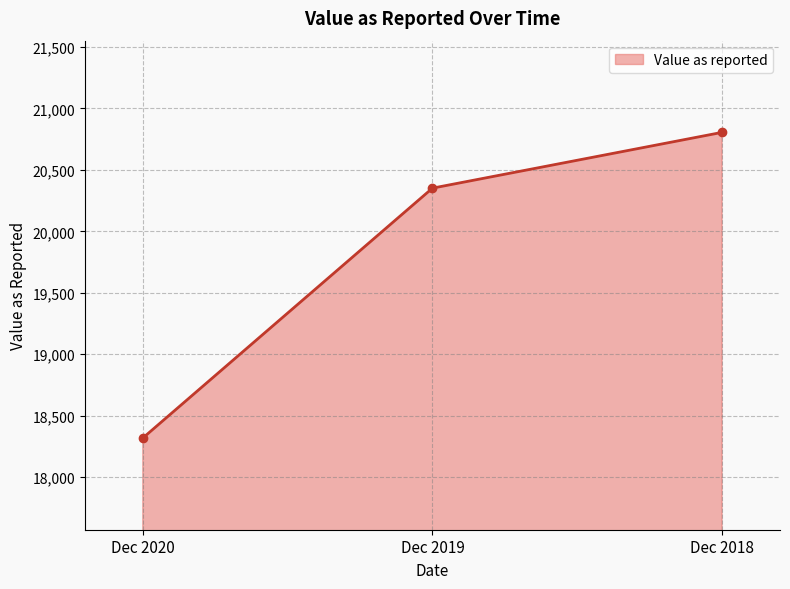

What is the value of the 1st point from the left?

18318.4